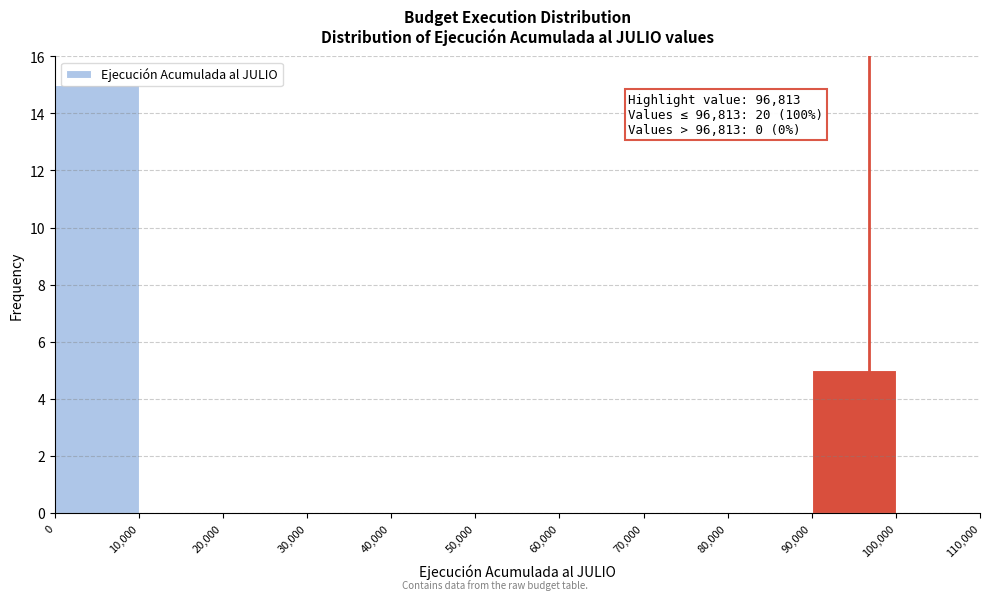

Over which range of the x-axis is the bar tallest?

0 to 10,000